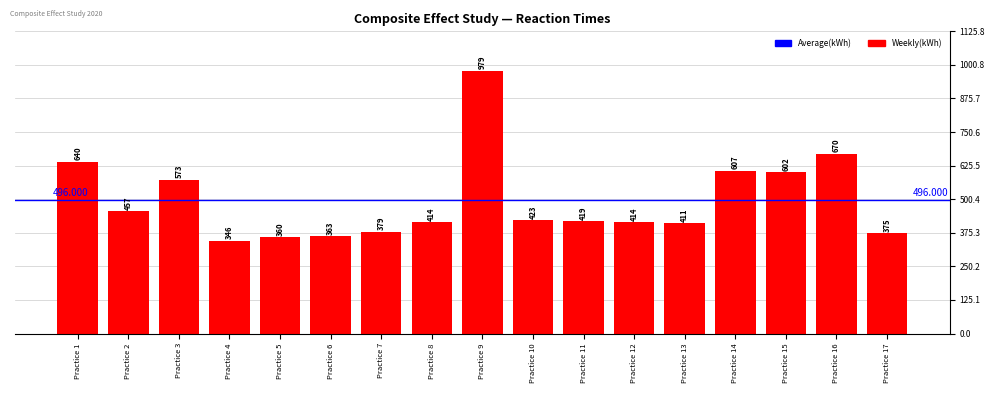

What is the change in value from Practice 2 to Practice 4?

-111